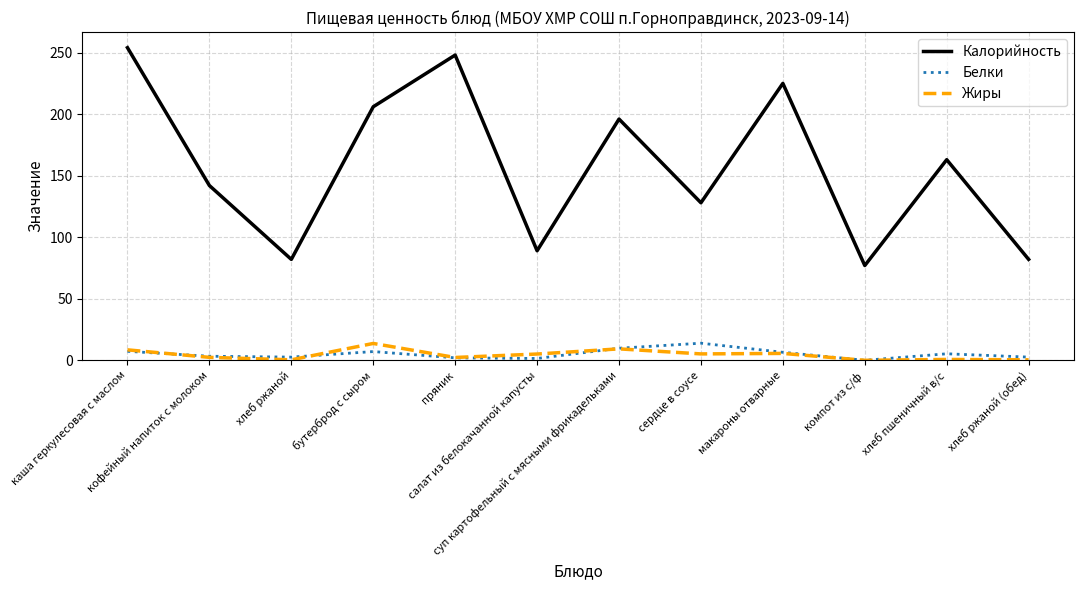

True or false: Калорийность and Белки cross at least once.

False